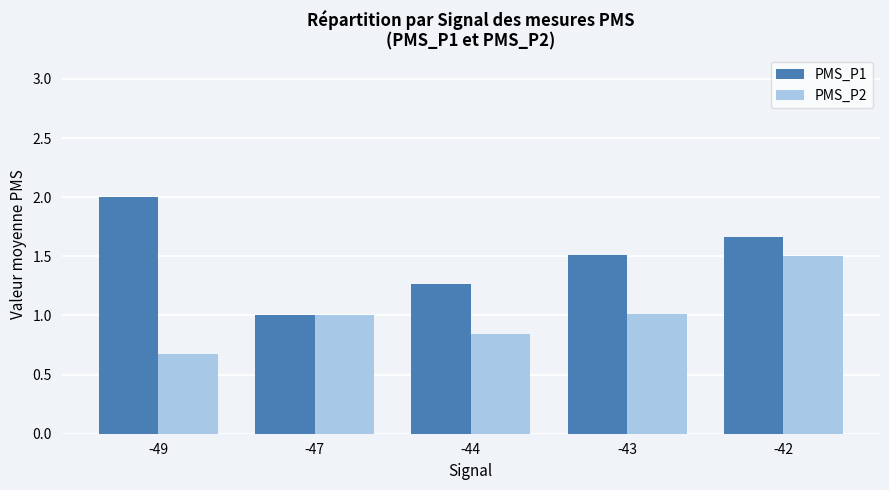

What are all the series names shown in the legend?

PMS_P1, PMS_P2